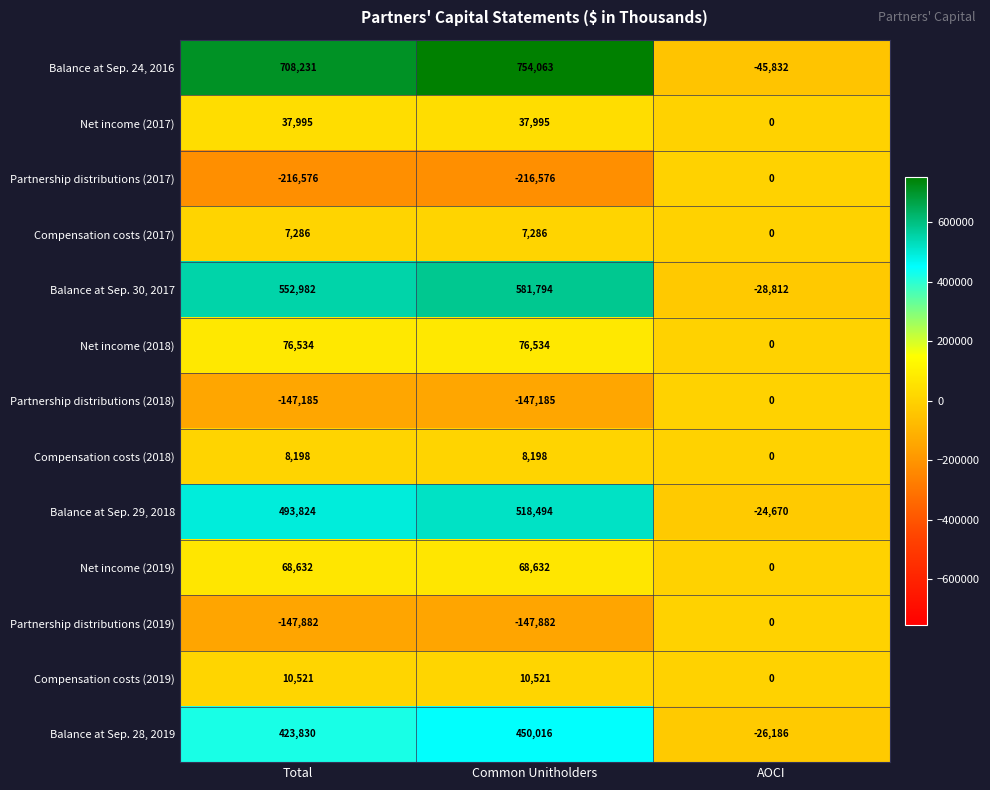

The Partnership distributions (2018) series shows -50510 at AOCI. True or false?

False